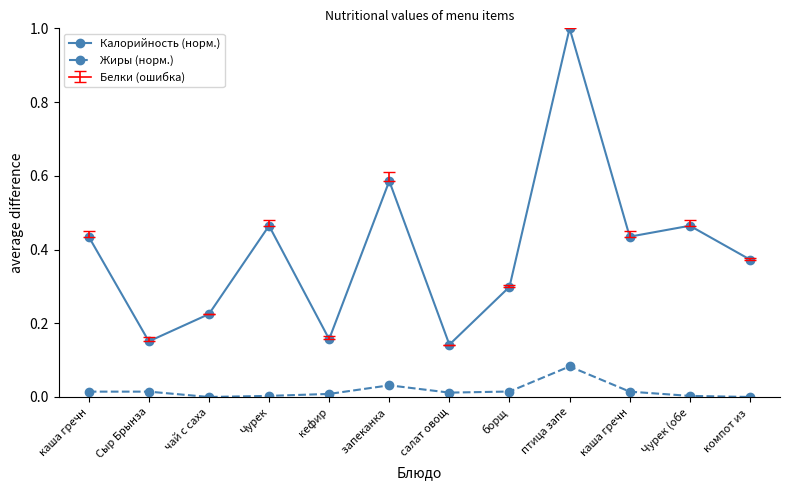

Does the chart have visible grid lines?

No